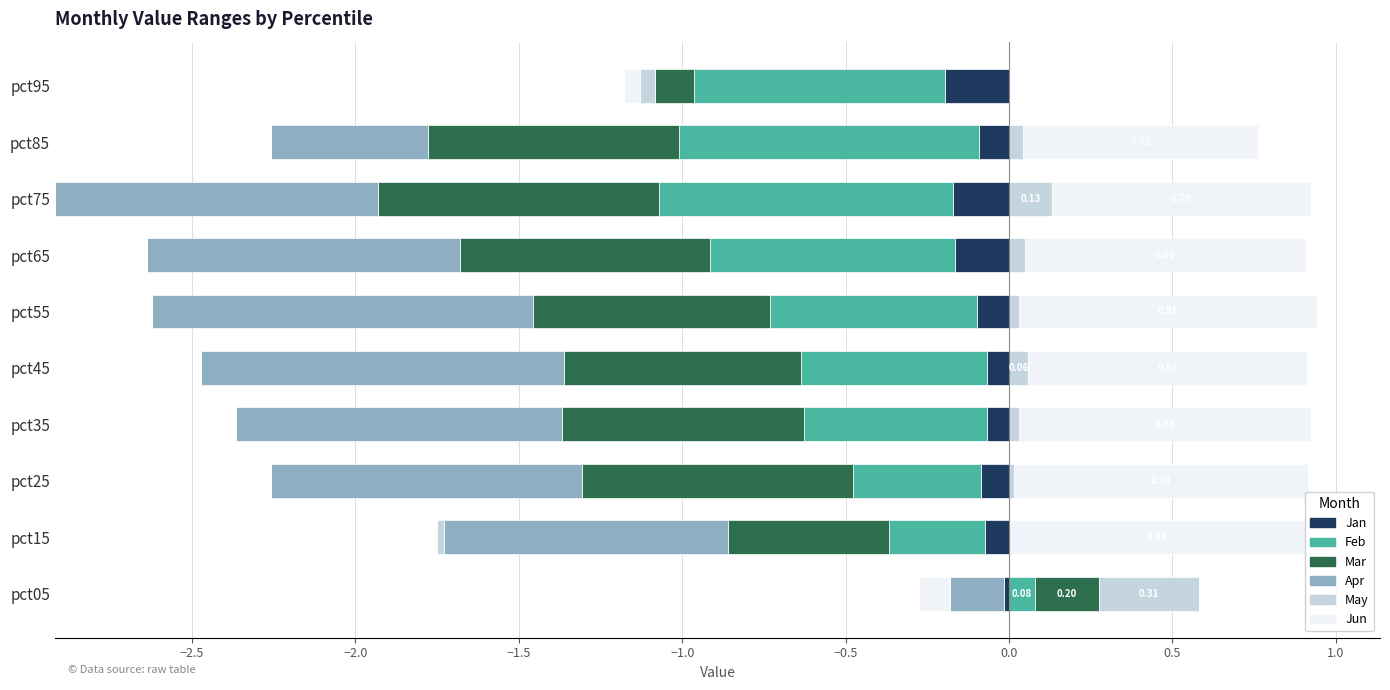

What is the smallest value displayed?

-1.2